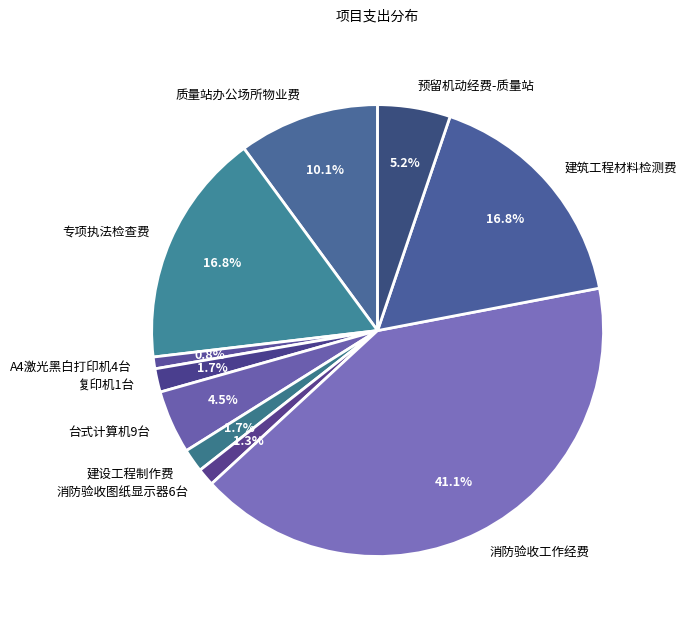

What percentage do 专项执法检查费 and 建设工程制作费 together represent?

18.5%